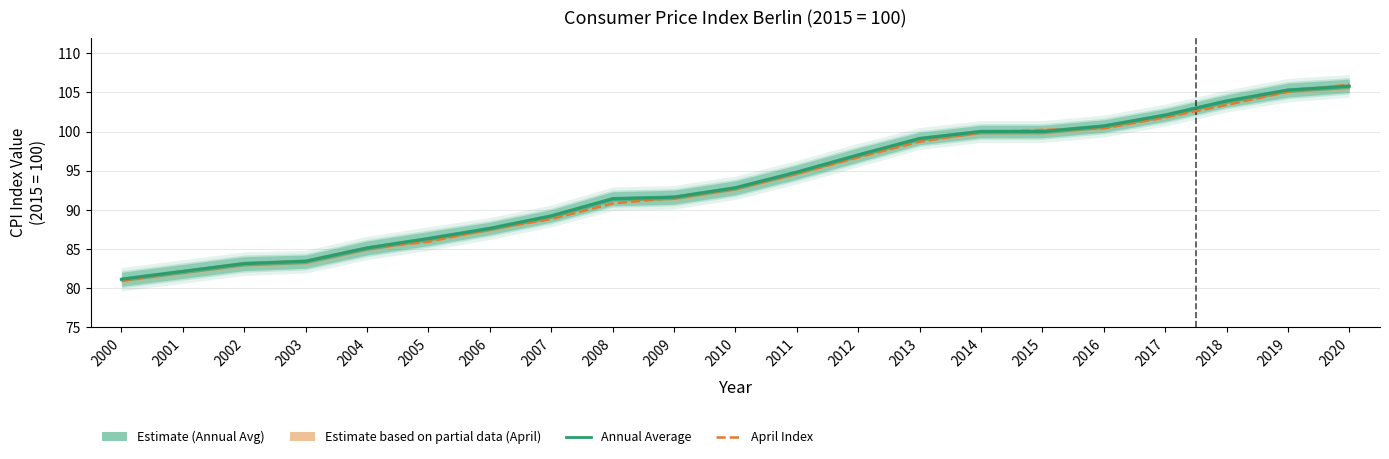

What is the value of the April Index point at the 19th from the left?

103.4